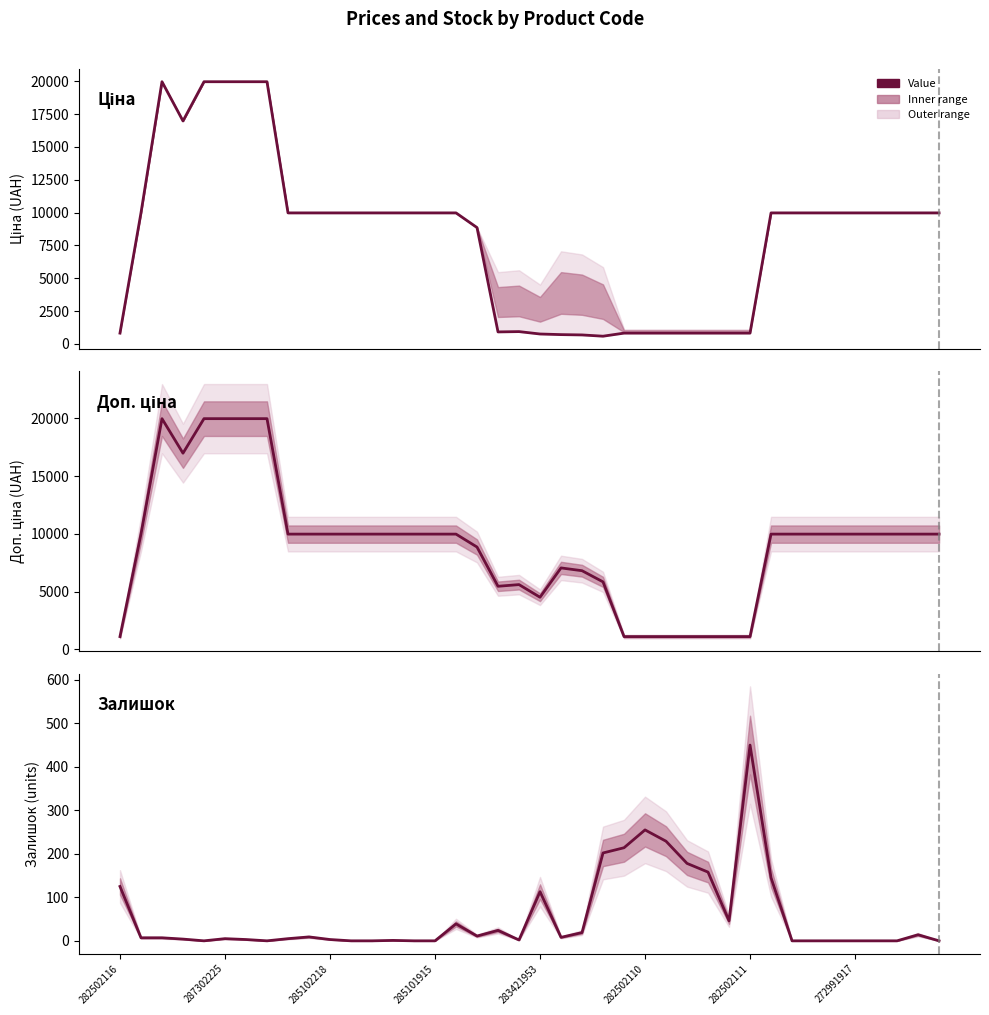

What is the difference between the Залишок values at 282502111 and 285102218?

447.0